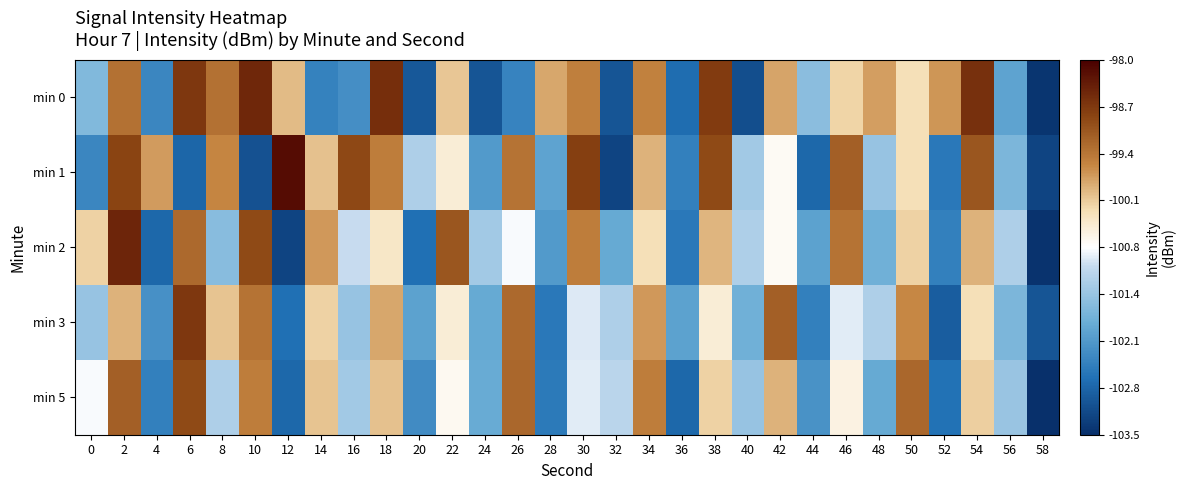

Reading left to right, extract all data points from this chart.

min 0: 0=-101.7	2=-99.3	4=-102.4	6=-98.7	8=-99.3	10=-98.5	12=-99.9	14=-102.4	16=-102.3	18=-98.6	20=-103.0	22=-100.0	24=-103.0	26=-102.4	28=-99.8	30=-99.5	32=-103.0	34=-99.5	36=-102.7	38=-98.7	40=-103.1	42=-99.8	44=-101.6	46=-100.1	48=-99.7	50=-100.2	52=-99.7	54=-98.6	56=-102.0	58=-103.4
min 1: 0=-102.4	2=-98.8	4=-99.7	6=-102.8	8=-99.5	10=-103.1	12=-98.2	14=-100.0	16=-98.9	18=-99.4	20=-101.2	22=-100.5	24=-102.1	26=-99.3	28=-102.0	30=-98.8	32=-103.2	34=-99.9	36=-102.5	38=-98.9	40=-101.3	42=-100.7	44=-102.8	46=-99.1	48=-101.5	50=-100.2	52=-102.6	54=-99.0	56=-101.7	58=-103.2
min 2: 0=-100.1	2=-98.5	4=-102.8	6=-99.2	8=-101.6	10=-98.9	12=-103.2	14=-99.7	16=-101.0	18=-100.3	20=-102.7	22=-99.0	24=-101.3	26=-100.8	28=-102.1	30=-99.5	32=-101.9	34=-100.2	36=-102.6	38=-99.9	40=-101.2	42=-100.7	44=-102.0	46=-99.3	48=-101.8	50=-100.1	52=-102.5	54=-99.9	56=-101.2	58=-103.5
min 3: 0=-101.5	2=-99.9	4=-102.2	6=-98.7	8=-100.0	10=-99.3	12=-102.7	14=-100.1	16=-101.5	18=-99.8	20=-102.0	22=-100.5	24=-101.9	26=-99.2	28=-102.6	30=-100.9	32=-101.2	34=-99.7	36=-102.0	38=-100.5	40=-101.8	42=-99.1	44=-102.5	46=-100.9	48=-101.2	50=-99.6	52=-102.9	54=-100.2	56=-101.7	58=-103.0
min 5: 0=-100.8	2=-99.1	4=-102.5	6=-98.9	8=-101.2	10=-99.5	12=-102.8	14=-100.0	16=-101.3	18=-100.0	20=-102.3	22=-100.6	24=-101.9	26=-99.2	28=-102.5	30=-100.9	32=-101.1	34=-99.5	36=-102.8	38=-100.1	40=-101.5	42=-99.9	44=-102.2	46=-100.6	48=-101.9	50=-99.2	52=-102.7	54=-100.1	56=-101.4	58=-103.8